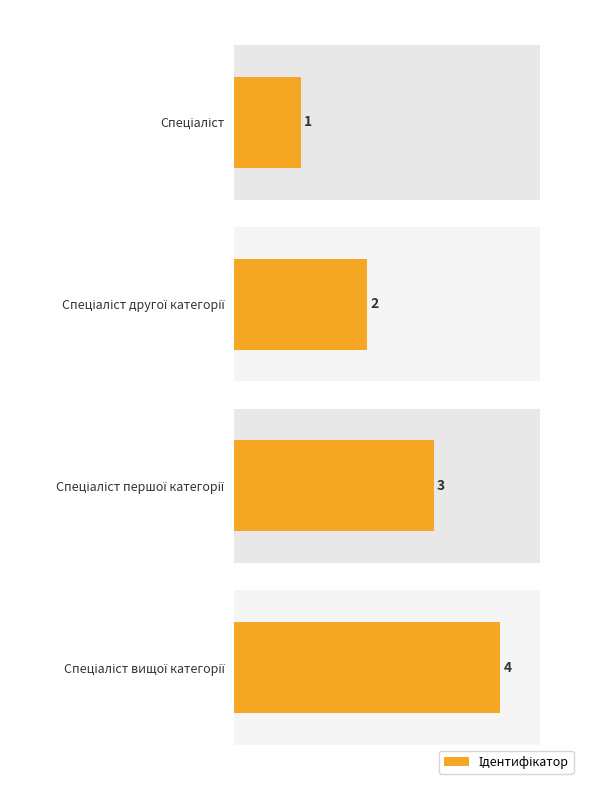

Between 0 and 3, which is larger?

3